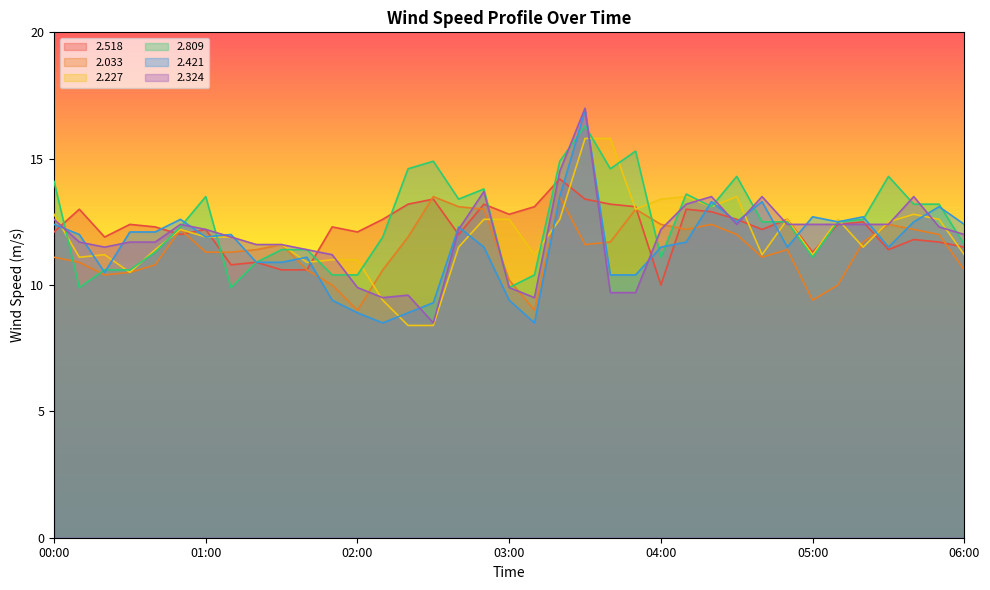

Reading left to right, list all the values displayed in this chart.

2.518: 12.1	13.0	11.9	12.4	12.3	12.0	12.2	10.8	10.9	10.6	10.6	12.3	12.1	12.6	13.2	13.4	12.0	13.2	12.8	13.1	14.2	13.4	13.2	13.1	10.0	13.0	12.9	12.6	12.2	12.6	11.3	12.4	12.5	11.4	11.8	11.7	11.5
2.033: 11.1	10.9	10.4	10.5	10.8	12.2	11.3	11.3	11.4	11.6	10.6	10.0	9.0	10.6	11.9	13.5	13.1	13.0	10.2	9.0	13.5	11.6	11.7	13.0	12.4	12.2	12.4	12.0	11.1	11.4	9.4	10.0	11.7	12.4	12.2	12.0	10.6
2.227: 12.8	11.1	11.2	10.5	11.4	12.2	11.9	11.9	11.6	11.6	10.9	11.0	11.0	9.4	8.4	8.4	11.5	12.6	12.6	11.2	12.6	15.8	15.8	13.0	13.4	13.5	13.1	13.5	11.2	12.6	11.2	12.6	11.5	12.5	12.8	12.6	11.2
2.809: 14.1	9.9	10.6	10.6	11.3	12.3	13.5	9.9	10.9	11.4	11.4	10.4	10.4	11.9	14.6	14.9	13.4	13.8	9.9	10.4	14.9	16.3	14.6	15.3	11.1	13.6	13.1	14.3	12.5	12.5	11.1	12.5	12.6	14.3	13.2	13.2	11.6
2.421: 12.4	12.0	10.5	12.1	12.1	12.6	11.9	12.0	10.9	10.9	11.1	9.4	8.9	8.5	8.9	9.3	12.3	11.5	9.4	8.5	13.5	16.9	10.4	10.4	11.5	11.7	13.3	12.5	13.3	11.5	12.7	12.5	12.7	11.5	12.5	13.1	12.4
2.324: 12.6	11.7	11.5	11.7	11.7	12.4	12.2	11.9	11.6	11.6	11.4	11.2	9.9	9.5	9.6	8.5	12.2	13.7	9.9	9.5	14.5	17.0	9.7	9.7	12.2	13.2	13.5	12.4	13.5	12.4	12.4	12.4	12.4	12.4	13.5	12.3	12.0